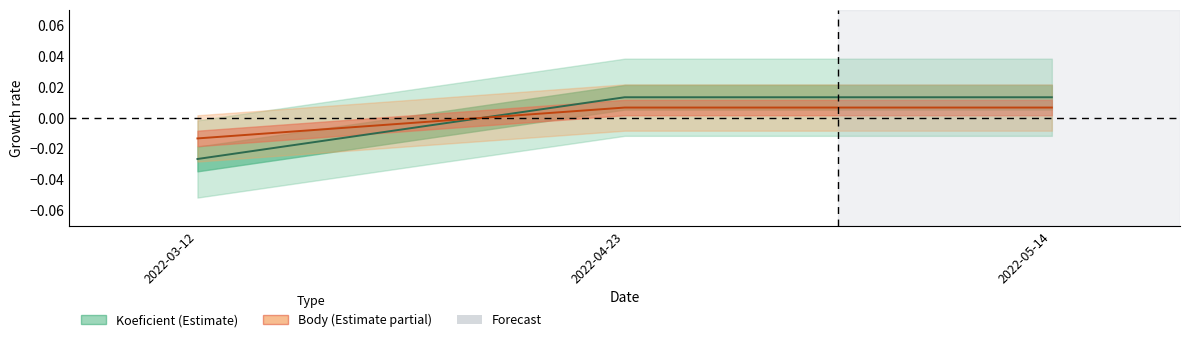

Count the number of categories in the chart.

3